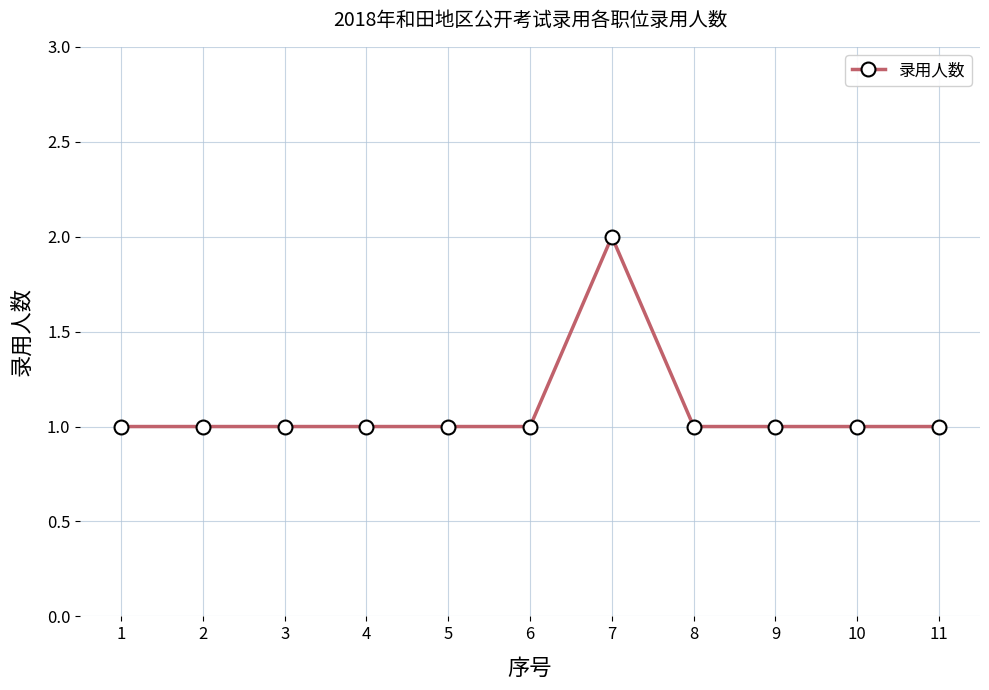

What is the value of the 11th point from the left?

1